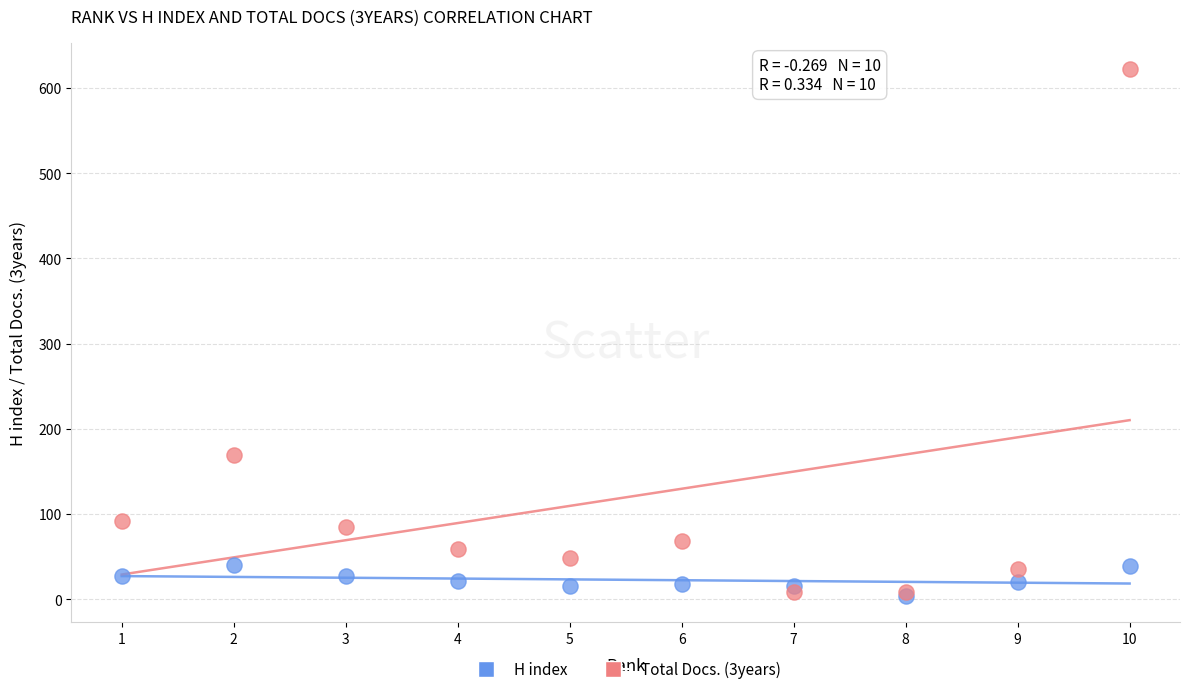

Which series has the largest Y range (max minus min)?

Total Docs. (3years)